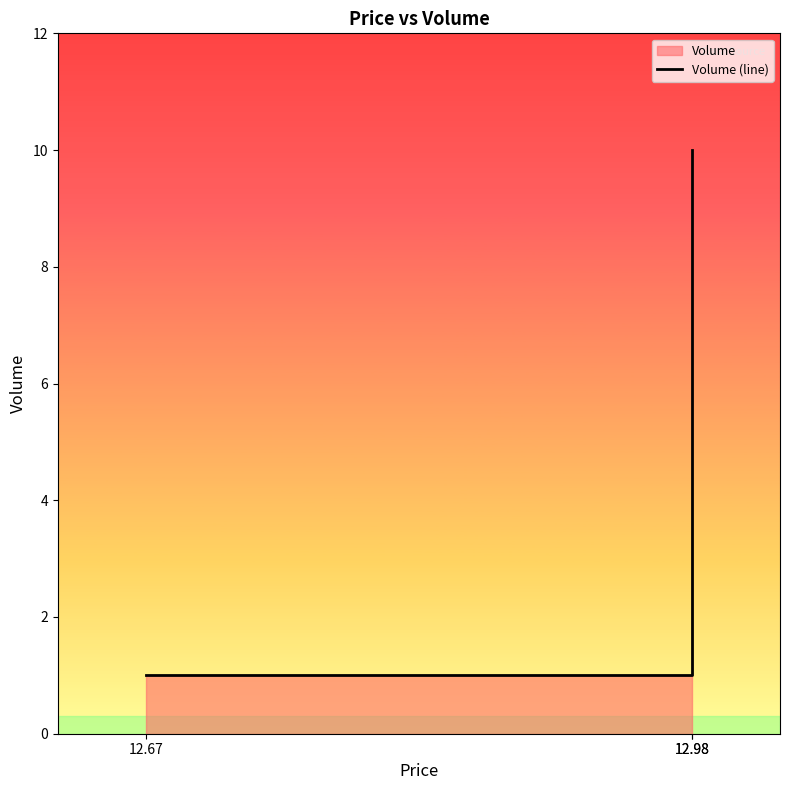

What is the sum of the values at 12.67 and 12.98?

11